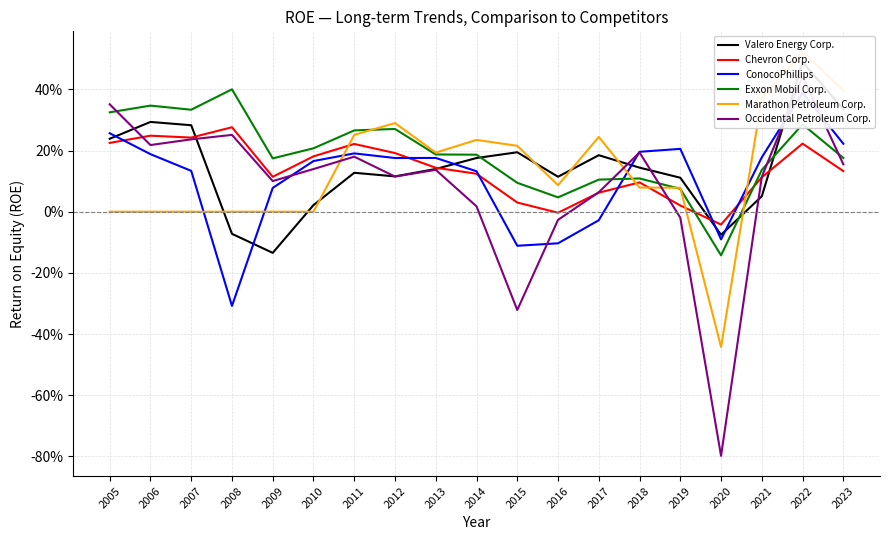

In Valero Energy Corp., how many points are higher than both neighbors (excluding endpoints)?

5